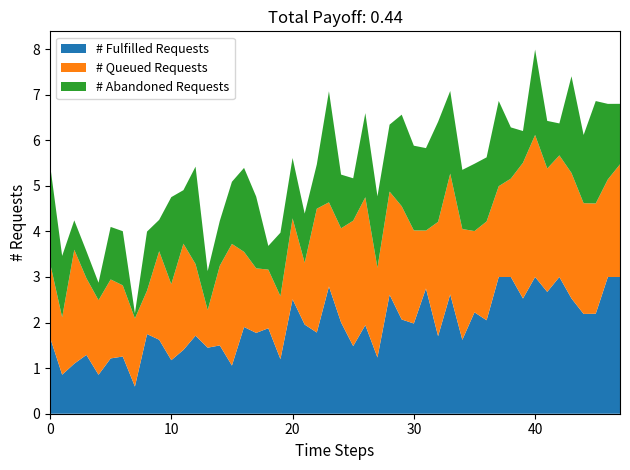

At which category is the sum across all series the highest?

40